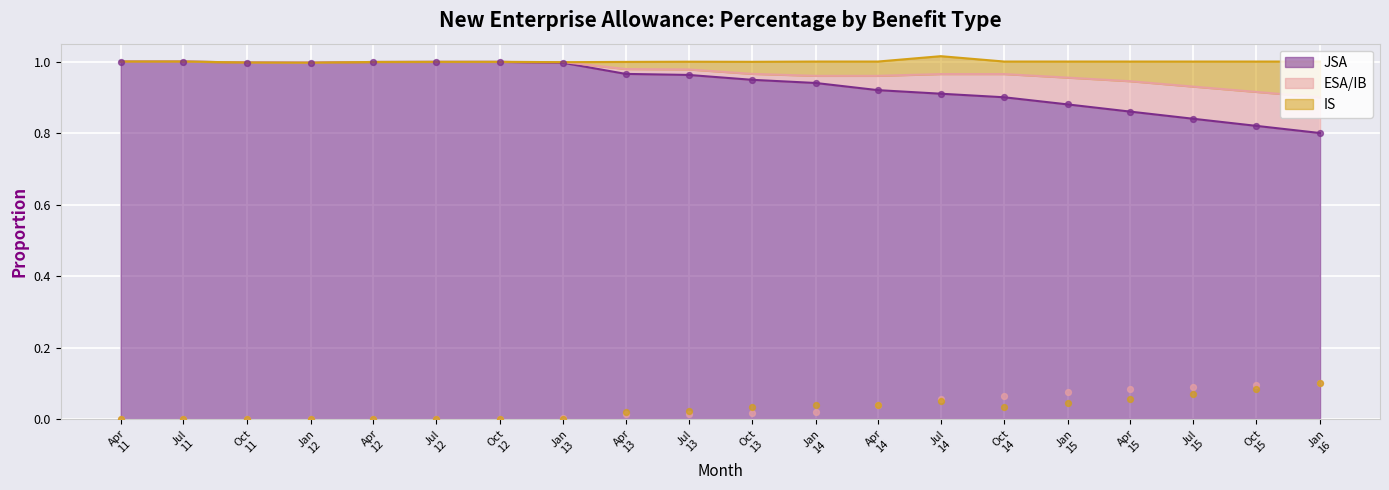

Which series has the largest total across all categories?

JSA